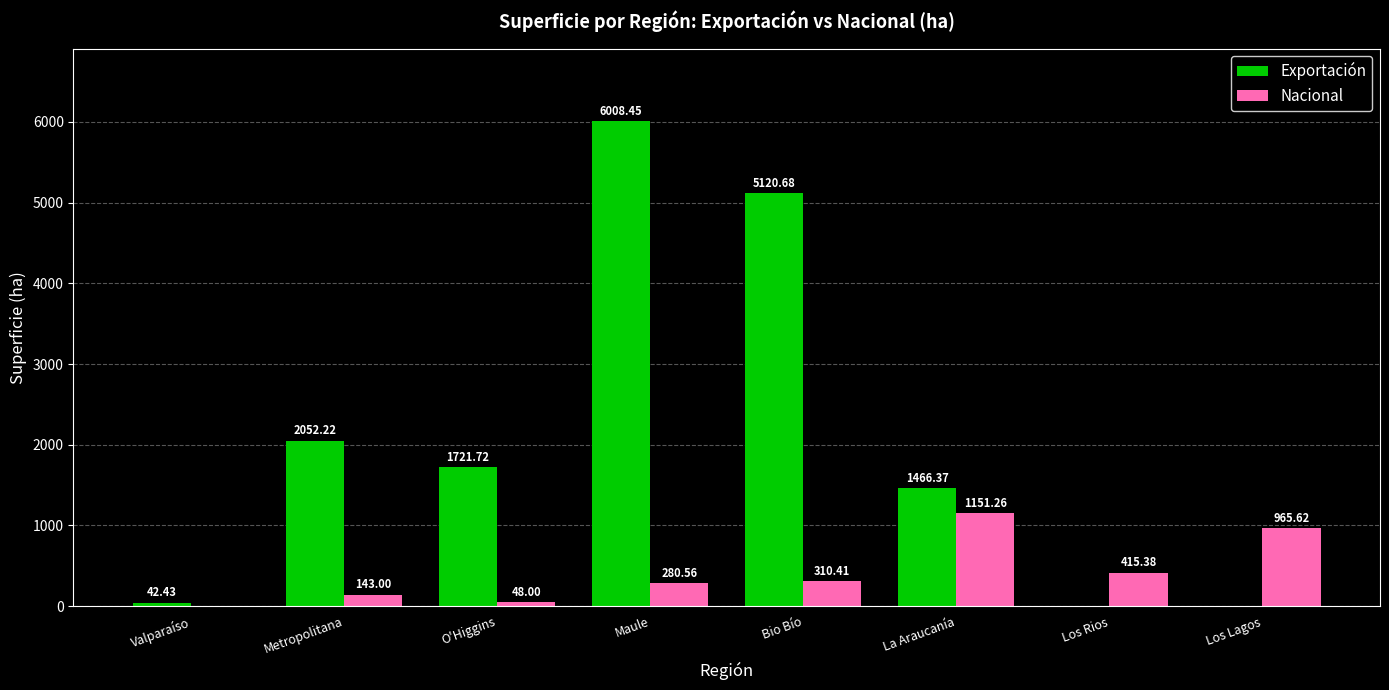

Is the value of Exportación at Los Rios greater than the value of Nacional at Maule?

No